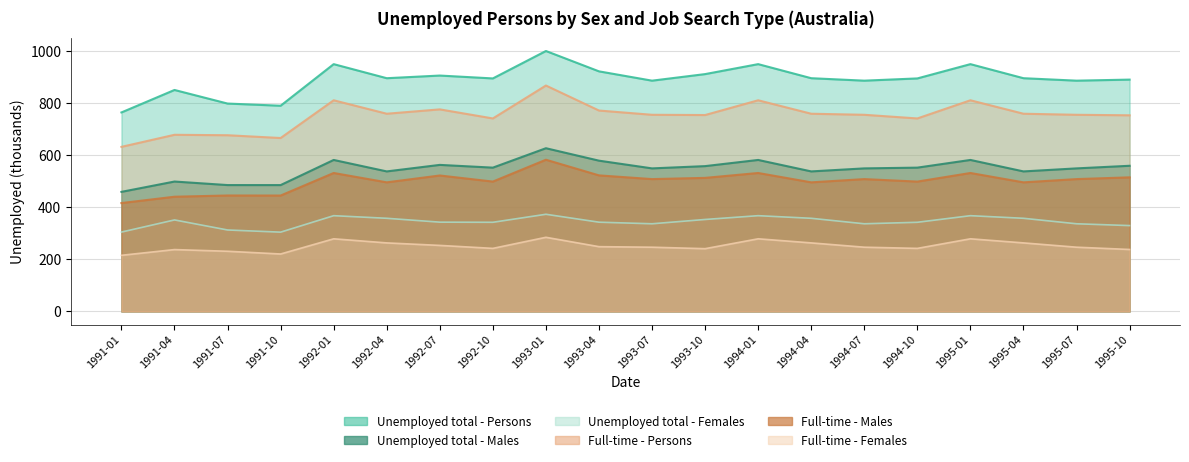

Which series has the largest total across all categories?

Unemployed total - Persons